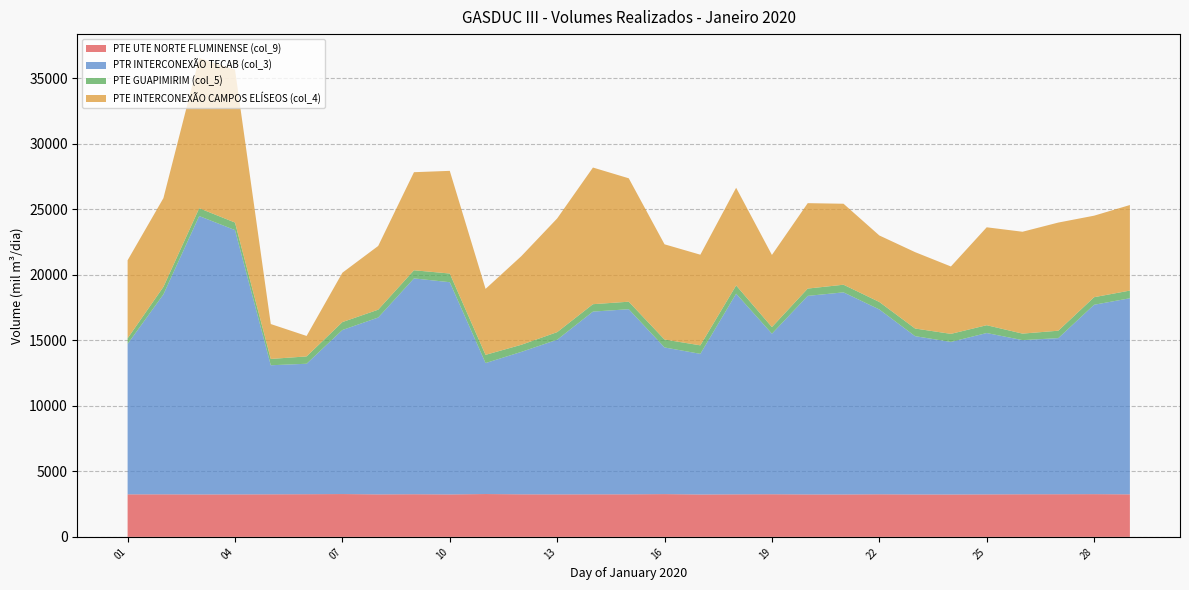

Reading left to right, list all the values displayed in this chart.

PTE UTE NORTE FLUMINENSE (col_9): 3245.1	3246.1	3238.0	3241.2	3247.7	3255.3	3267.3	3242.1	3253.5	3239.2	3268.5	3246.4	3241.9	3245.8	3246.3	3262.4	3234.9	3245.6	3252.5	3238.5	3236.9	3249.0	3236.7	3235.2	3242.2	3250.7	3253.4	3260.1	3245.3
PTR INTERCONEXÃO TECAB (col_3): 11478.1	15258.1	21246.0	20171.9	9849.2	9957.1	12519.6	13496.4	16472.7	16196.0	9996.0	10871.8	11802.6	13946.9	14127.5	11192.7	10733.5	15312.2	12253.7	15153.0	15423.4	14107.6	12080.0	11643.5	12314.6	11765.2	11914.2	14453.1	14965.5
PTE GUAPIMIRIM (col_5): 431.2	575.5	597.9	574.2	482.2	559.9	605.0	599.3	619.4	662.3	626.7	542.0	580.0	564.9	573.6	605.1	649.0	631.8	505.2	558.0	583.0	570.3	584.1	613.8	596.9	496.2	566.3	577.5	586.1
PTE INTERCONEXÃO CAMPOS ELÍSEOS (col_4): 5954.2	6771.0	11459.9	11676.3	2663.0	1561.6	3766.9	4862.9	7485.2	7835.9	5034.2	6766.3	8676.2	10428.6	9418.2	7267.3	6916.7	7452.5	5503.9	6518.3	6180.2	5076.3	5828.5	5143.7	7471.8	7774.2	8252.9	6221.4	6528.3